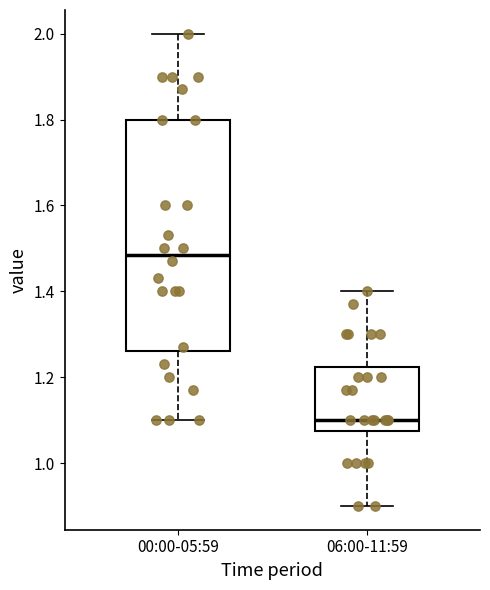

Reading left to right, transcribe this box plot: for each box, give where its median line is, the range the box spans, and where its two whiskers end, as read against the y-axis. The values are not printed on the chart, so give them approximately, as read against the axis.

00:00-05:59: median 1.48, box 1.26 to 1.80, whiskers 1.10 to 2.00
06:00-11:59: median 1.10, box 1.08 to 1.22, whiskers 0.90 to 1.40